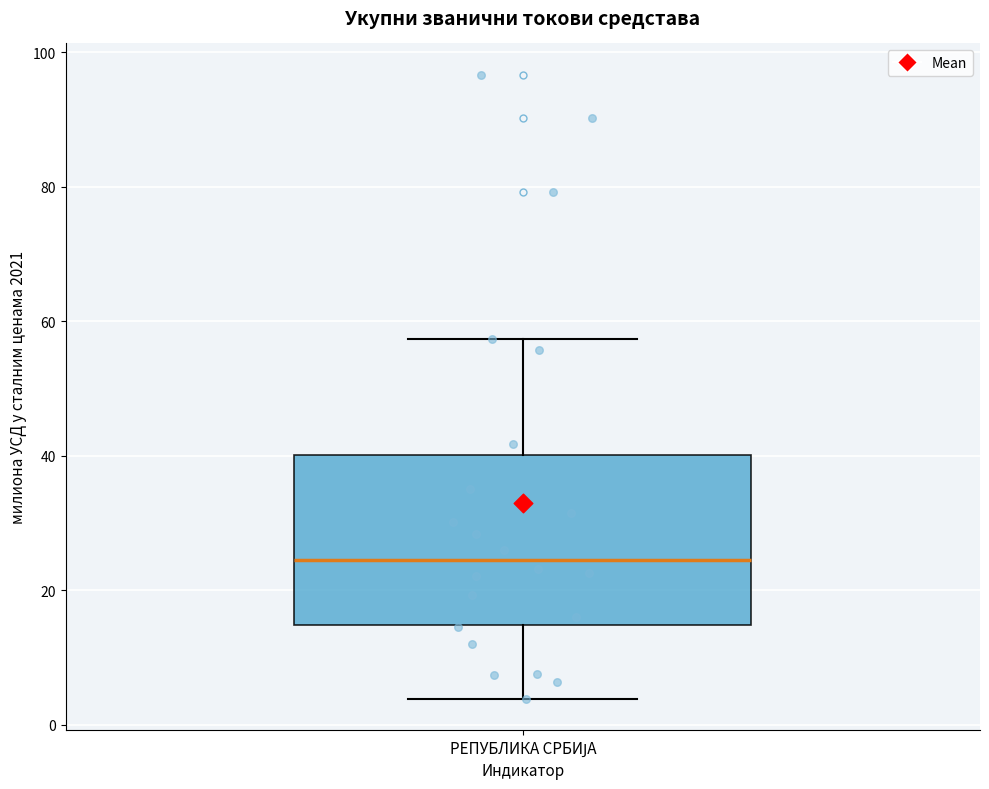

Transcribe this box plot: give where the median line is, the range the box spans, and where the two whiskers end, as read against the y-axis. The values are not printed on the chart, so give them approximately, as read against the axis.

median 24, box 14 to 40, whiskers 4 to 58